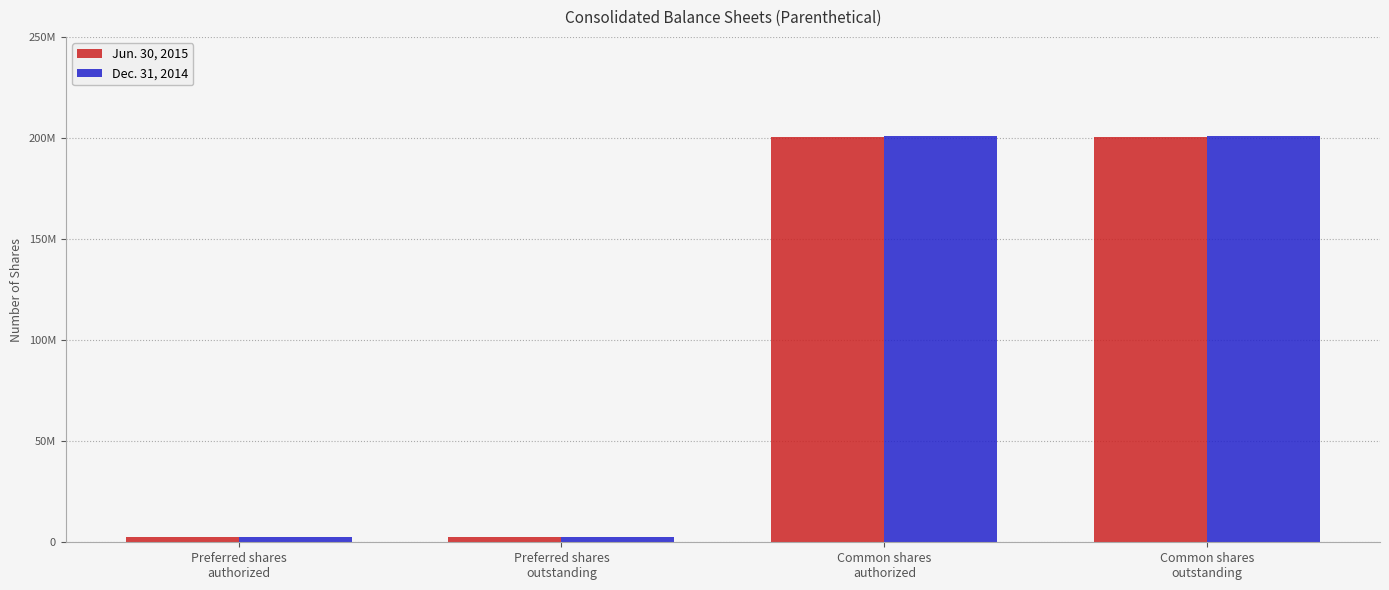

Does the chart contain stacked bars?

No